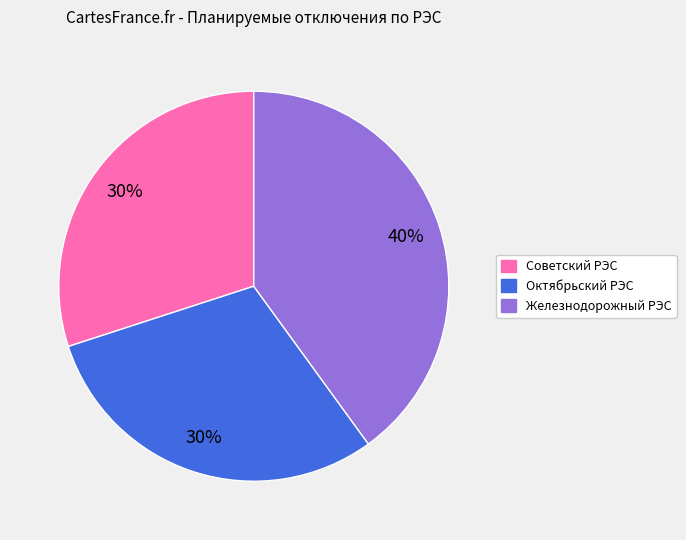

How many segments does this pie chart have?

3